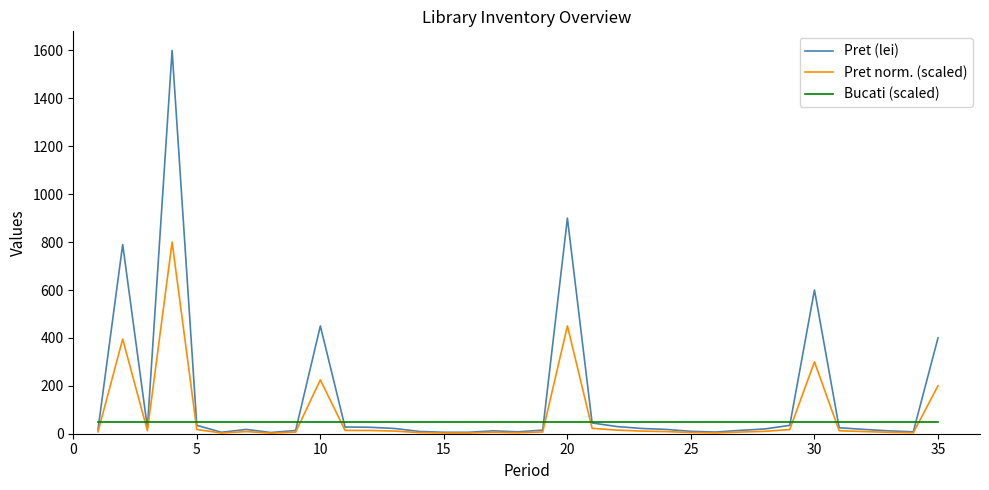

Which series has the largest total across all categories?

Pret (lei)